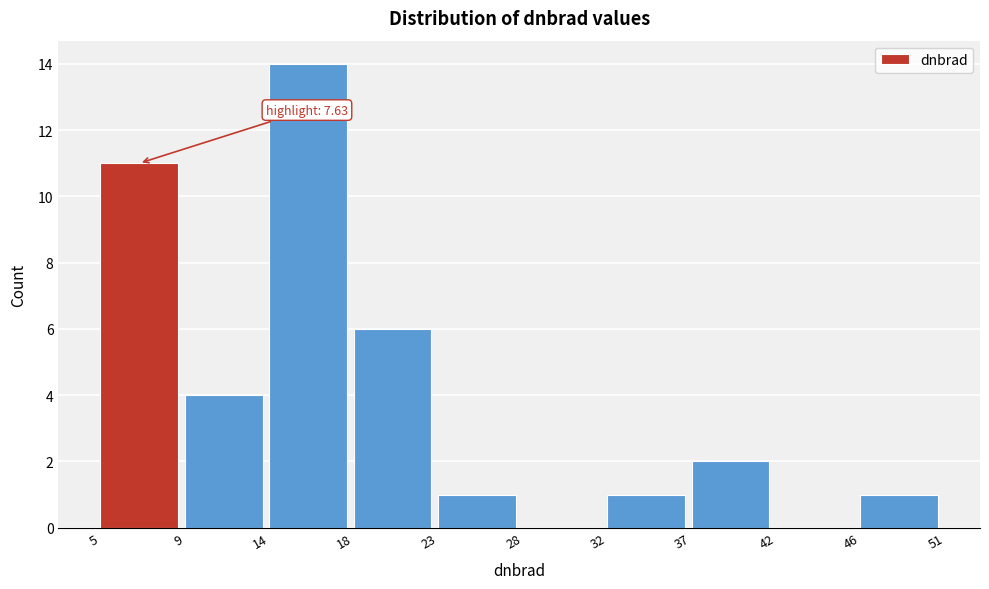

Over which range of the x-axis is the bar tallest?

14 to 18